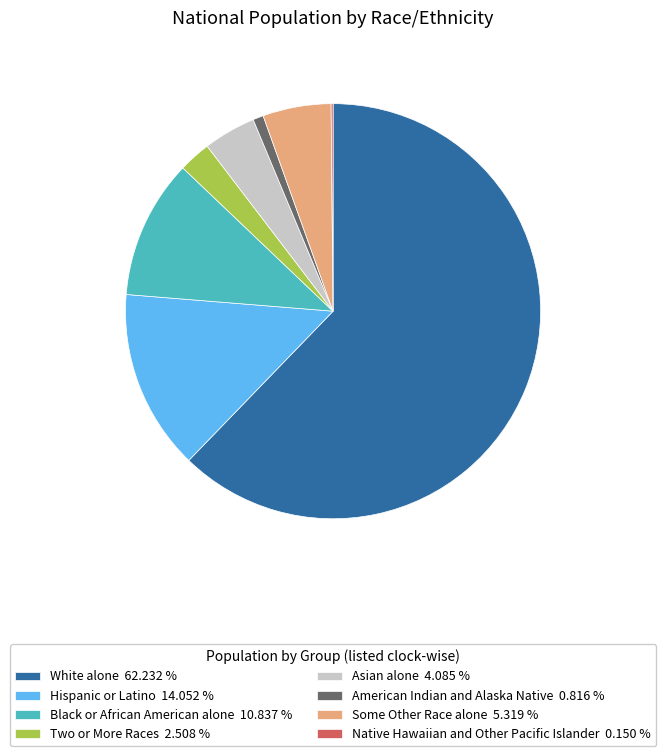

Does White alone 62.232 % account for over 50% of the chart?

Yes